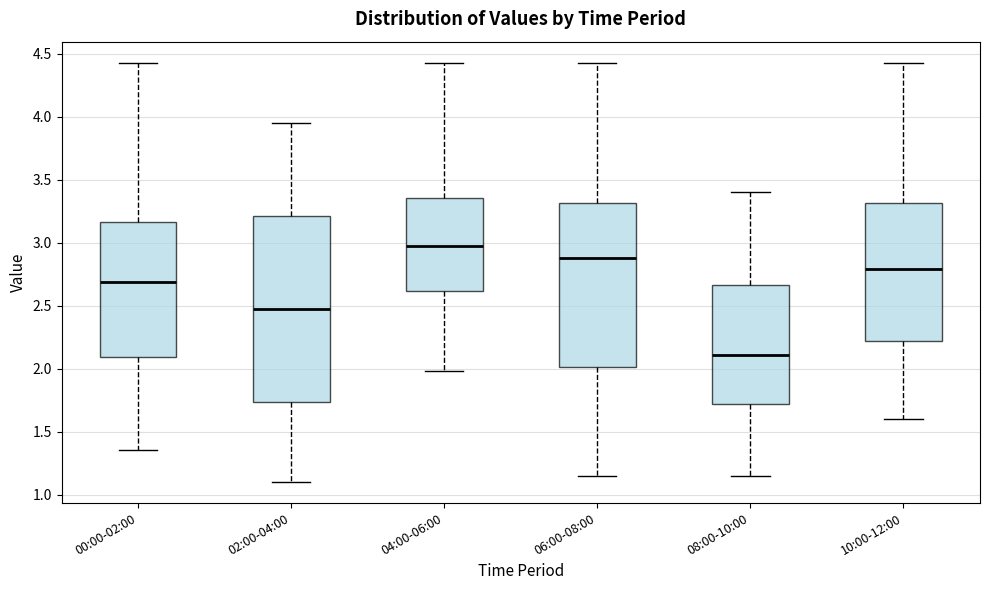

Reading left to right, read every box against the y-axis: the position of its median line, the range the box covers, and the ends of its whiskers. The values are not printed on the chart, so give them approximately, as read against the axis.

00:00-02:00: median 2.70, box 2.10 to 3.15, whiskers 1.35 to 4.45
02:00-04:00: median 2.50, box 1.75 to 3.20, whiskers 1.10 to 3.95
04:00-06:00: median 3.00, box 2.60 to 3.35, whiskers 2.00 to 4.45
06:00-08:00: median 2.90, box 2.00 to 3.30, whiskers 1.15 to 4.45
08:00-10:00: median 2.10, box 1.70 to 2.65, whiskers 1.15 to 3.40
10:00-12:00: median 2.80, box 2.20 to 3.30, whiskers 1.60 to 4.45